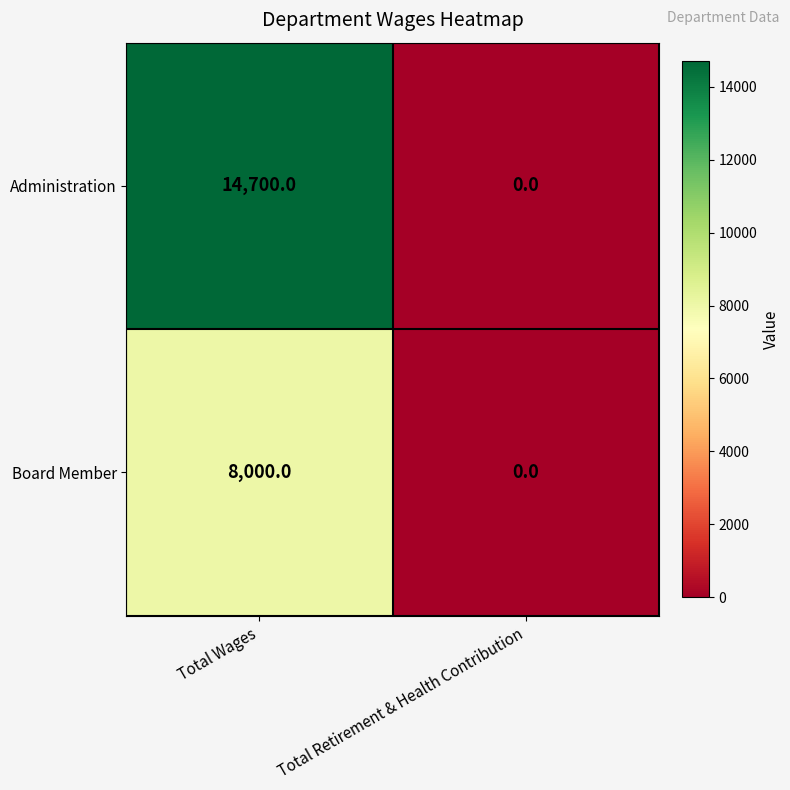

List the series in order of their overall mean, highest first.

Administration, Board Member